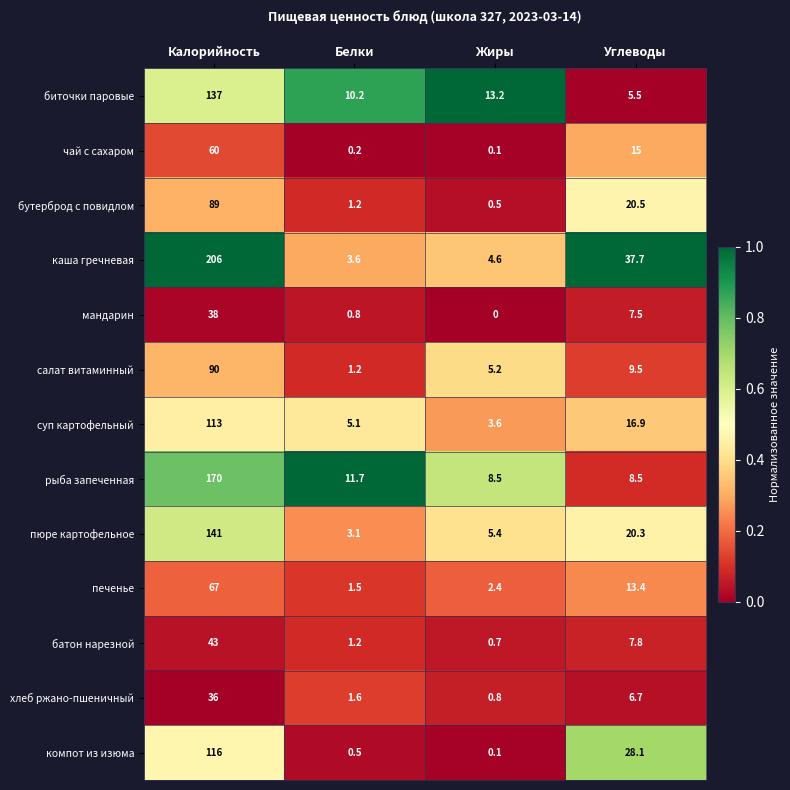

At Углеводы, list the series in order from largest to smallest.

каша гречневая, компот из изюма, бутерброд с повидлом, пюре картофельное, суп картофельный, чай с сахаром, печенье, салат витаминный, рыба запеченная, батон нарезной, мандарин, хлеб ржано-пшеничный, биточки паровые